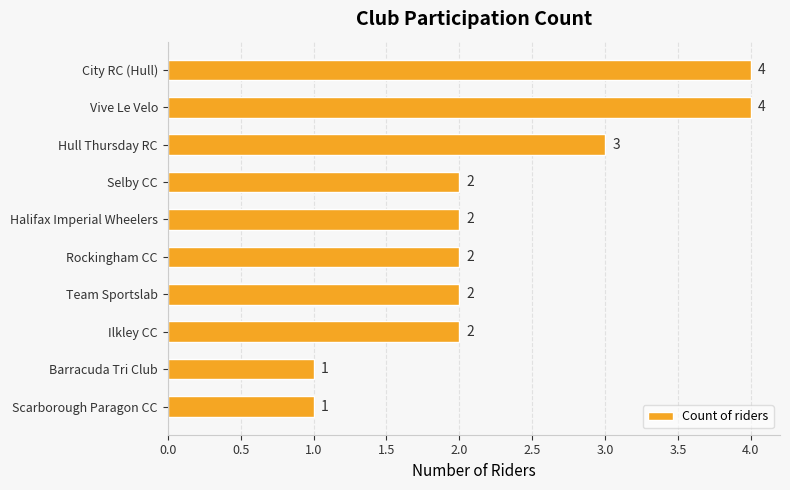

How many data points are less than 2?

2